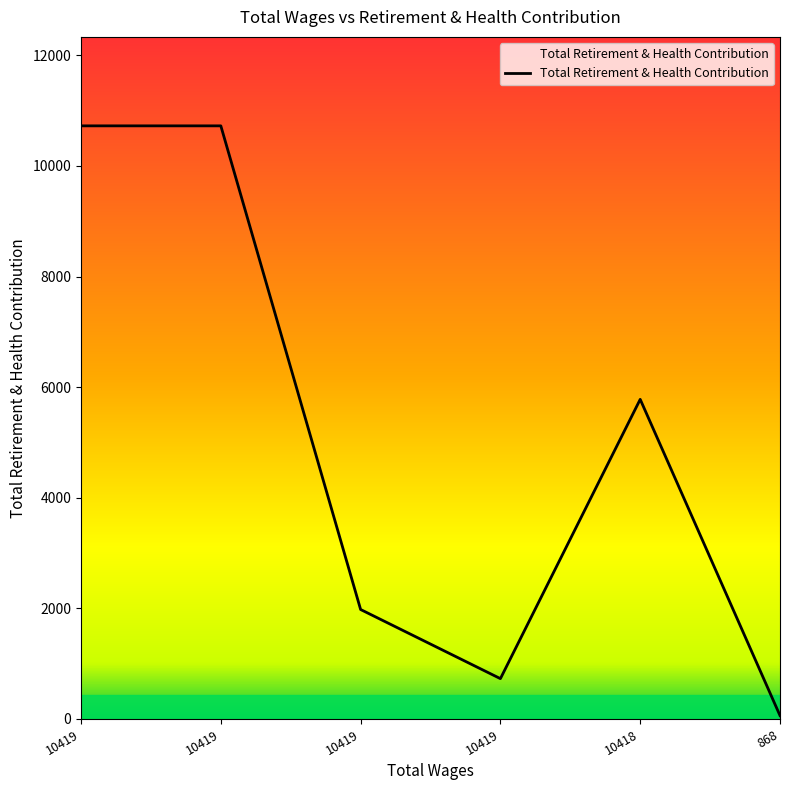

Reading left to right, extract all data points from this chart.

10724	10724	1979	729	5779	61